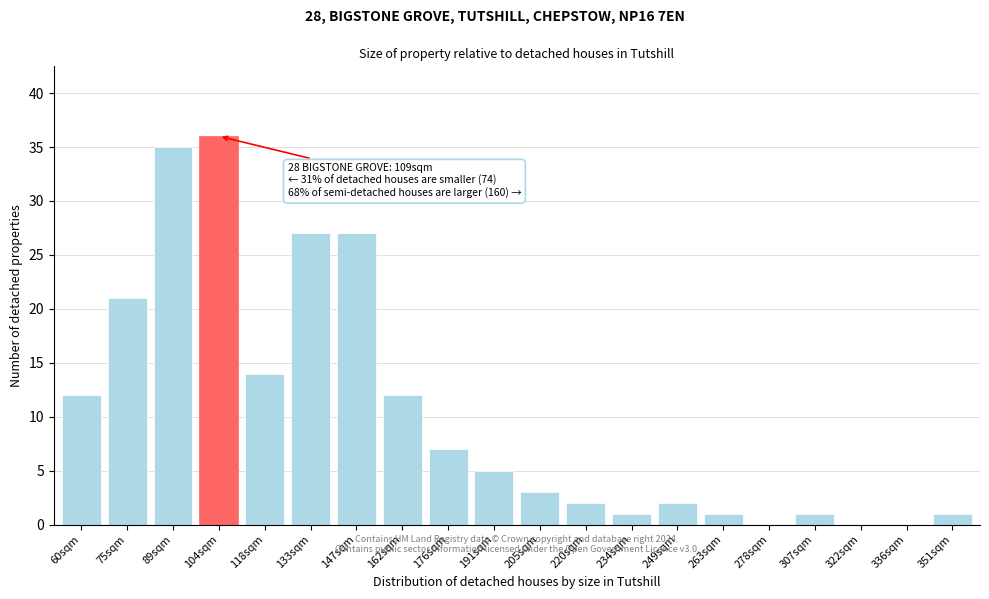

Reading right to left, what are all the values shown in this chart?

351sqm=1	336sqm=0	322sqm=0	307sqm=1	278sqm=0	263sqm=1	249sqm=2	234sqm=1	220sqm=2	205sqm=3	191sqm=5	176sqm=7	162sqm=12	147sqm=27	133sqm=27	118sqm=14	104sqm=36	89sqm=35	75sqm=21	60sqm=12